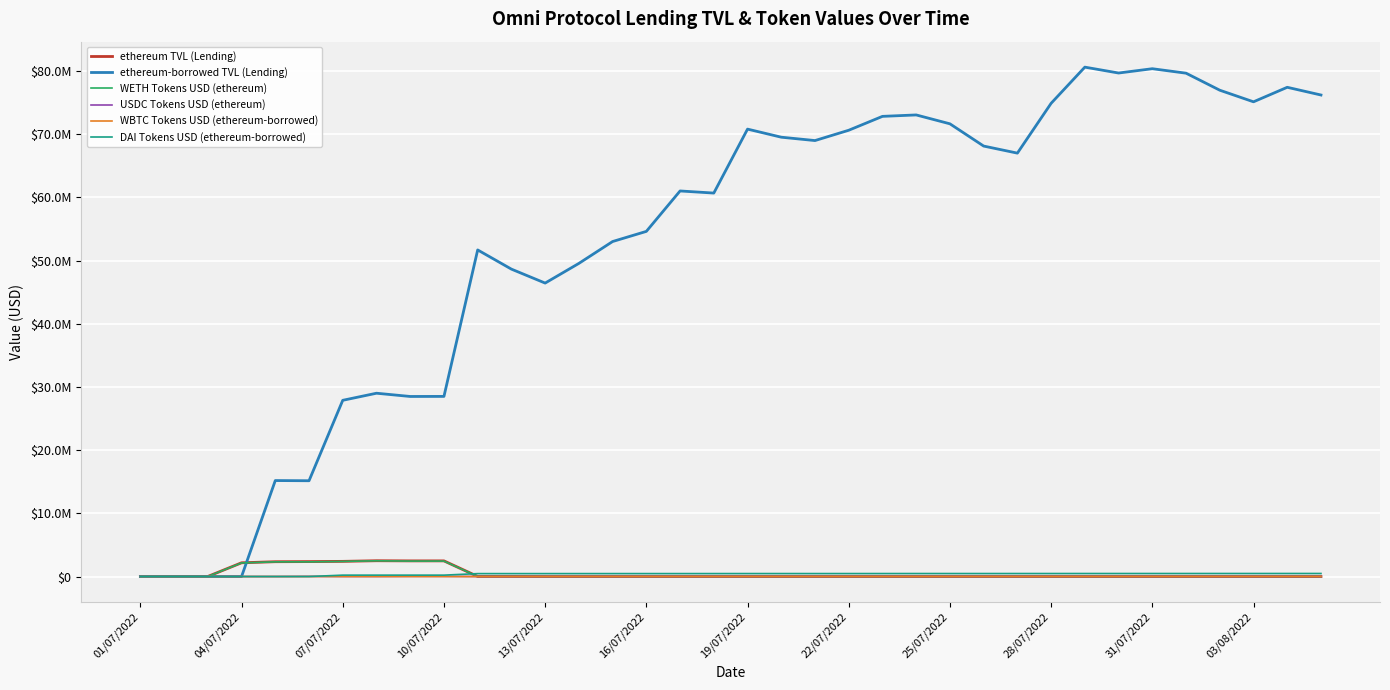

What are all the series names shown in the legend?

ethereum TVL (Lending), ethereum-borrowed TVL (Lending), WETH Tokens USD (ethereum), USDC Tokens USD (ethereum), WBTC Tokens USD (ethereum-borrowed), DAI Tokens USD (ethereum-borrowed)